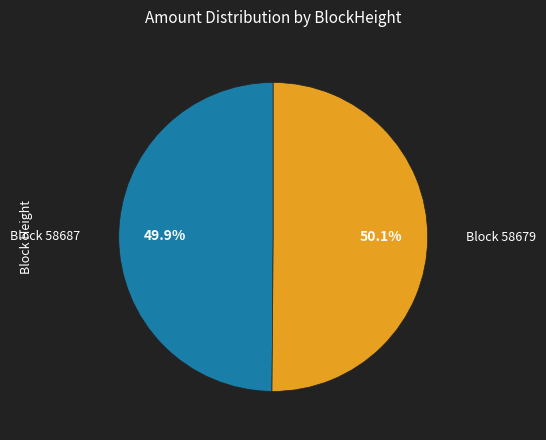

Is there any slice that represents more than half of the pie?

Yes